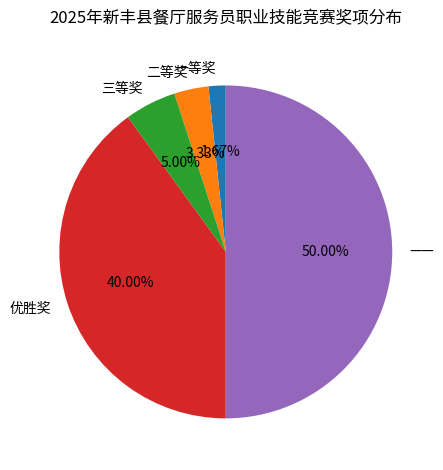

To the nearest percent, what is the average slice percentage?

20%